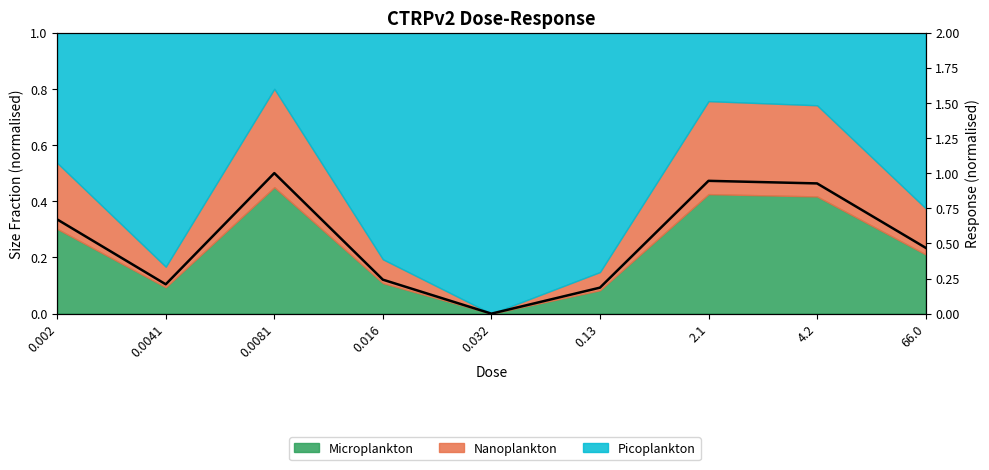

Reading right to left, transcribe all the data shown in this chart.

0.5	0.9	0.9	0.2	0.0	0.2	1.0	0.2	0.7